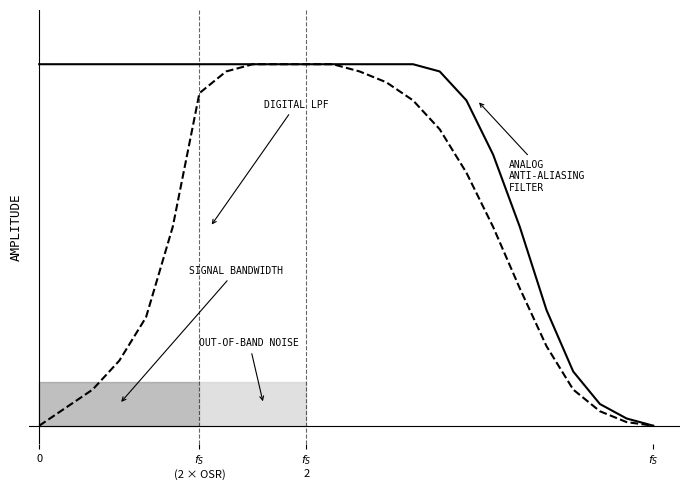

Where is Analog Anti-Aliasing Filter nearest to the value 0?

$f_S$